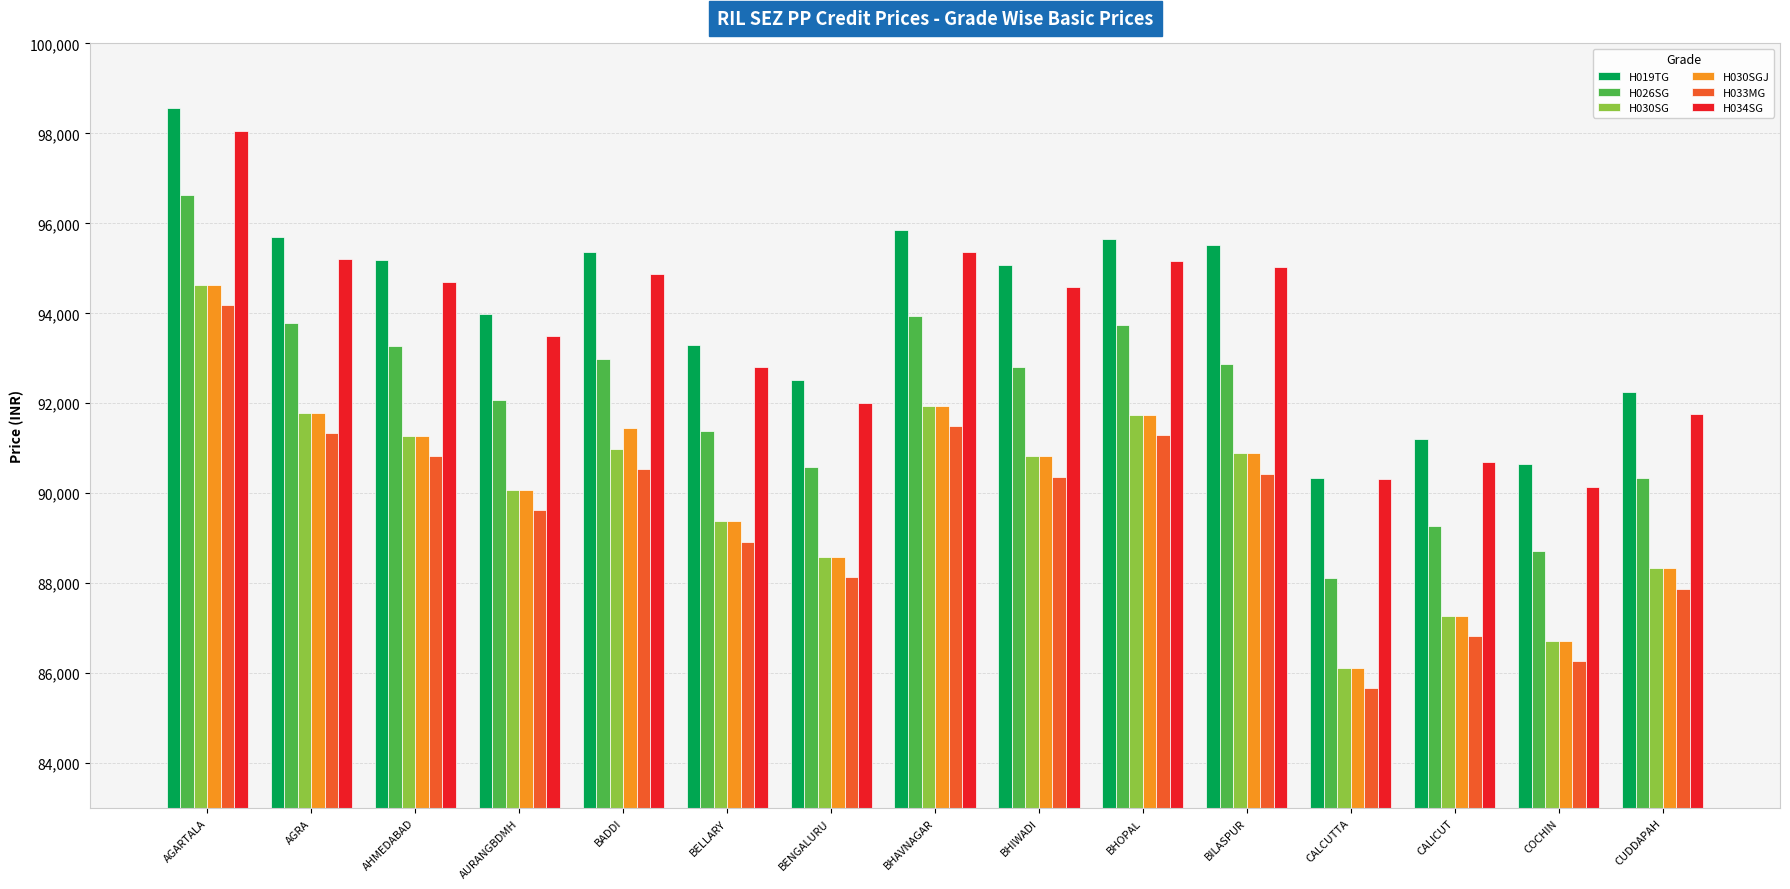

What is the label of the 15th bar from the left?

CUDDAPAH